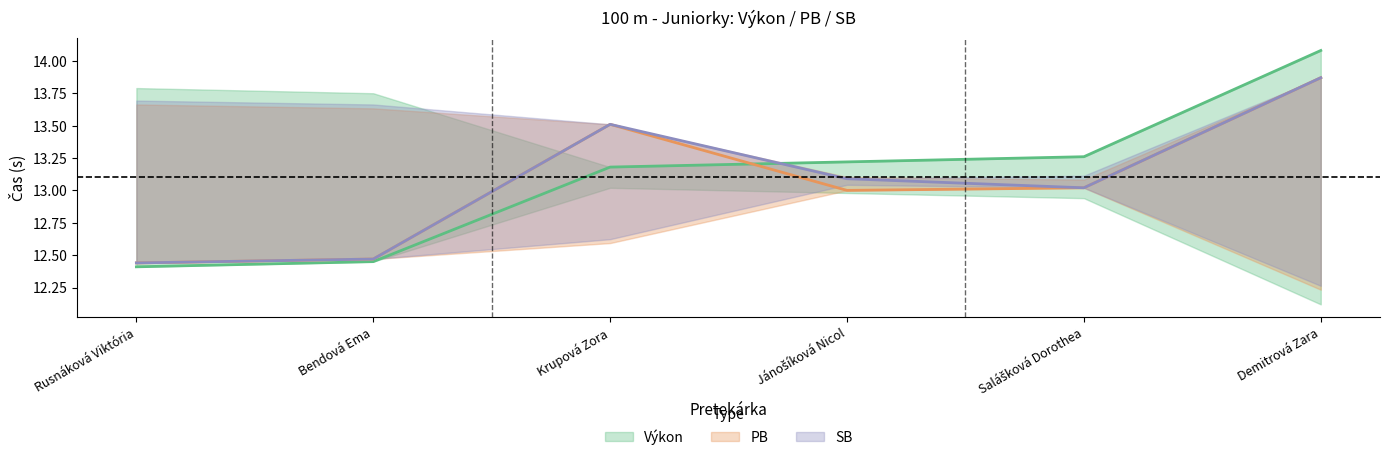

Which series changed the most between Jánošíková Nicol and Demitrová Zara?

PB